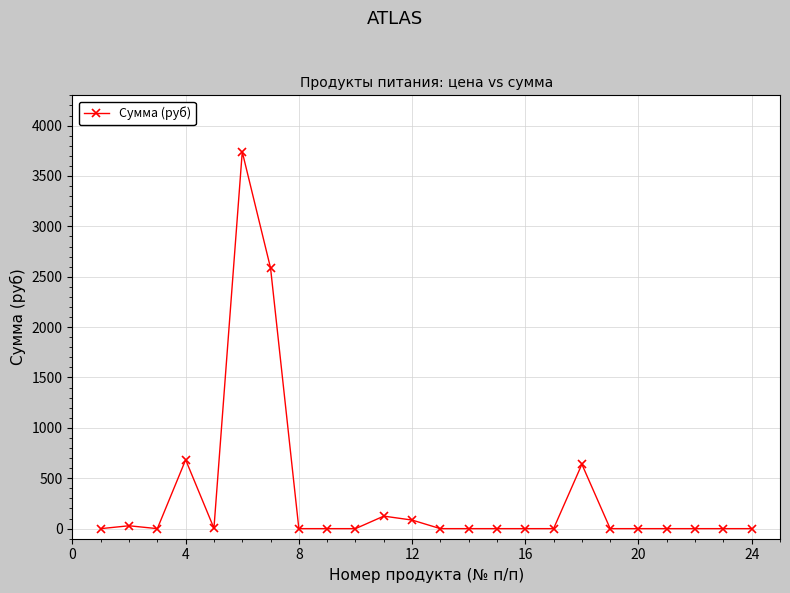

What is the sum of all values?

7890.2